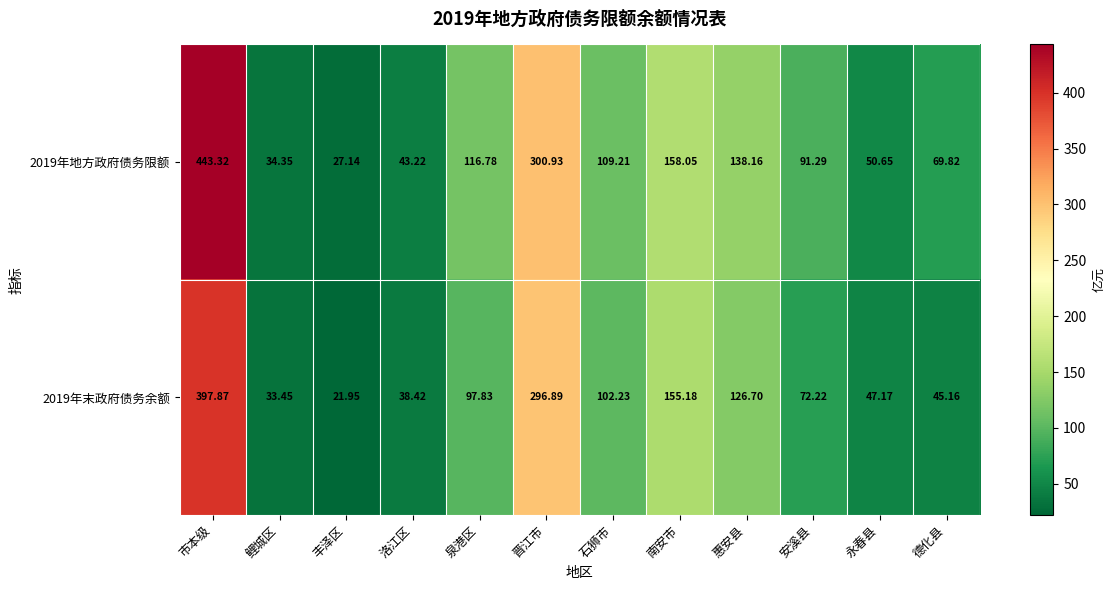

At which category does the chart reach its peak across all series?

市本级